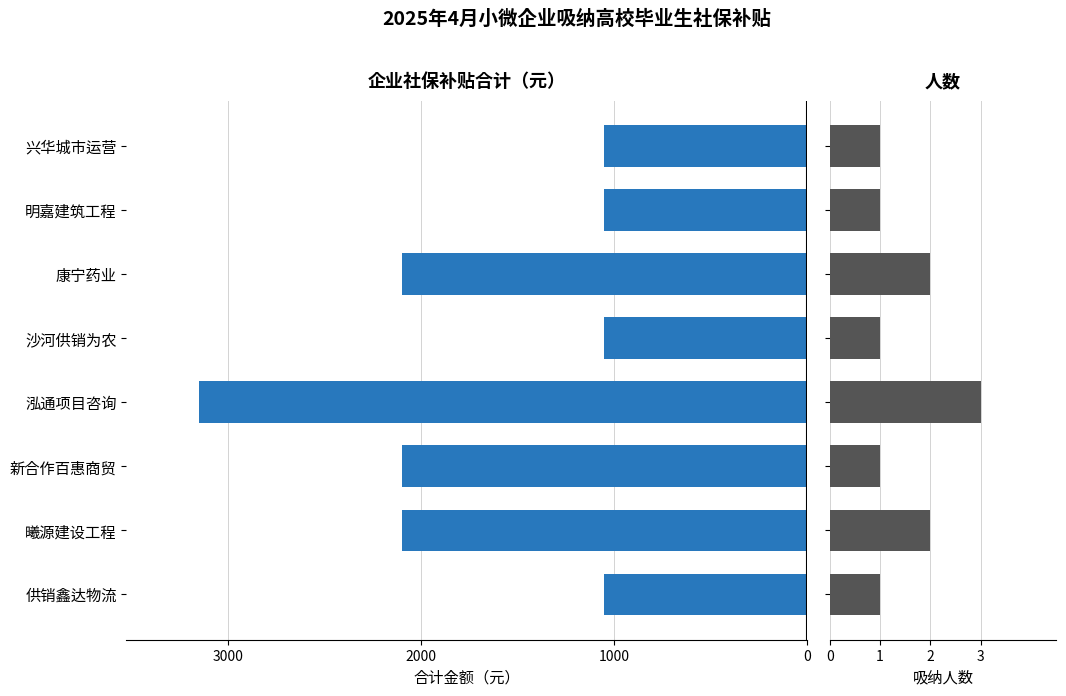

At how many categories does at least one series exceed -384?

8